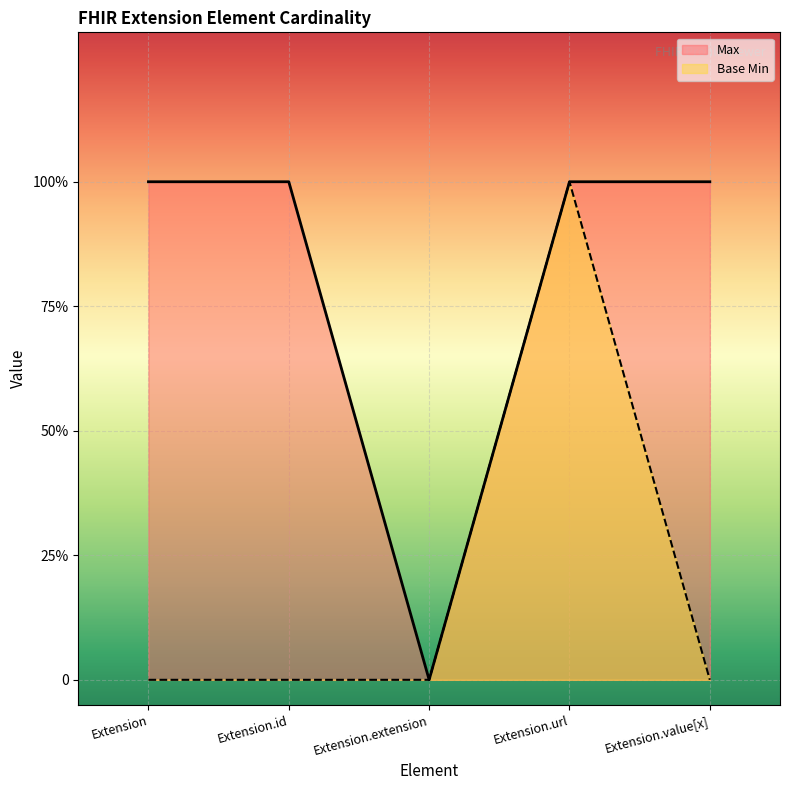

At Extension.extension, list the series in order from largest to smallest.

Max, Base Min